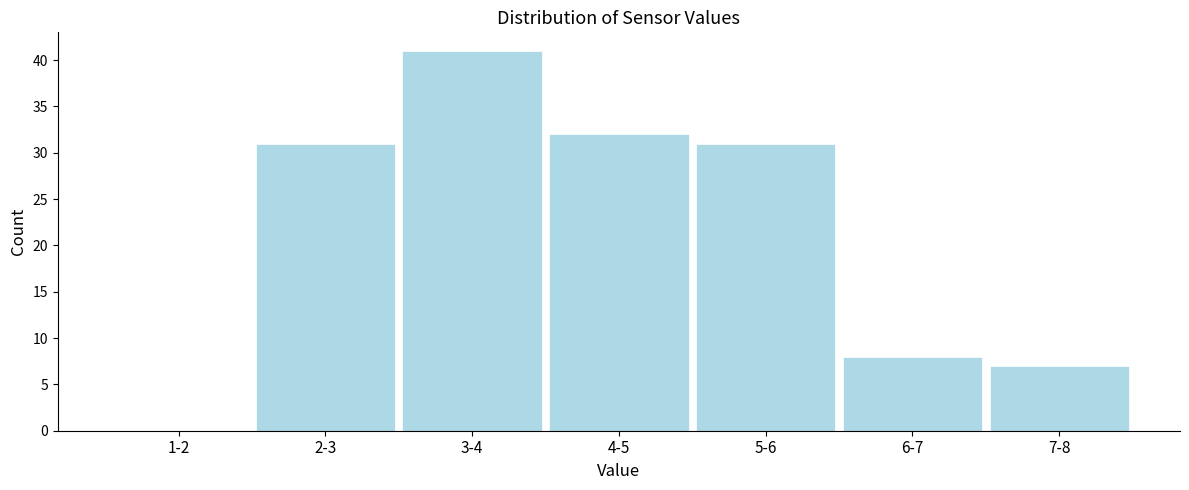

Reading left to right, what are all the values shown in this chart?

1-2=0	2-3=31	3-4=41	4-5=32	5-6=31	6-7=8	7-8=7